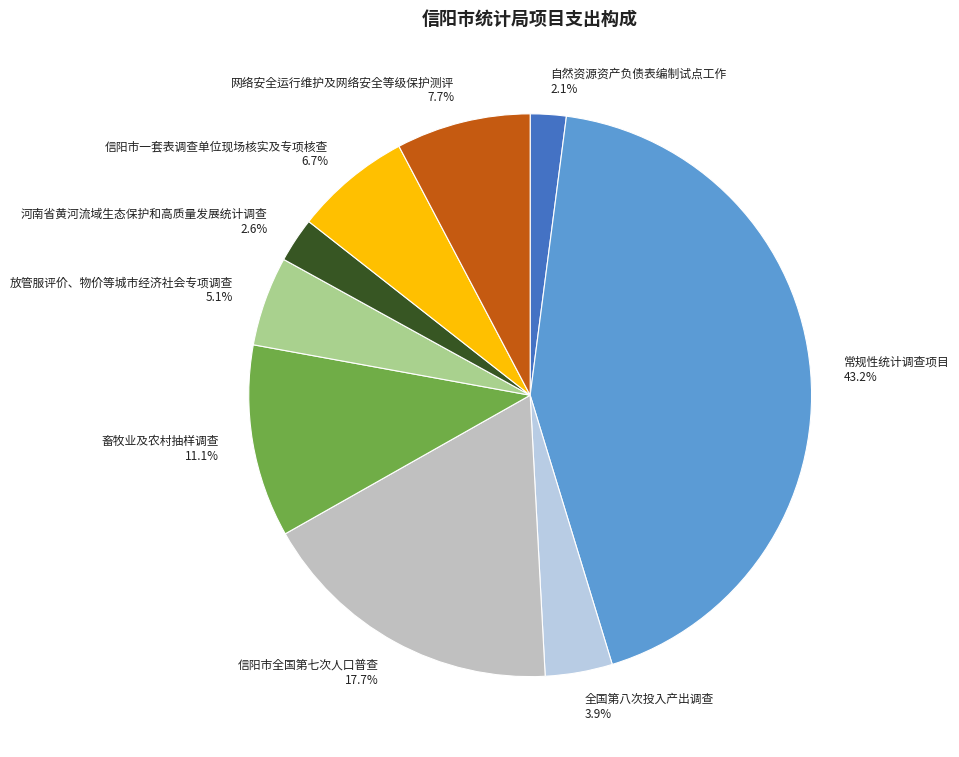

To the nearest percent, what is the average slice percentage?

11%